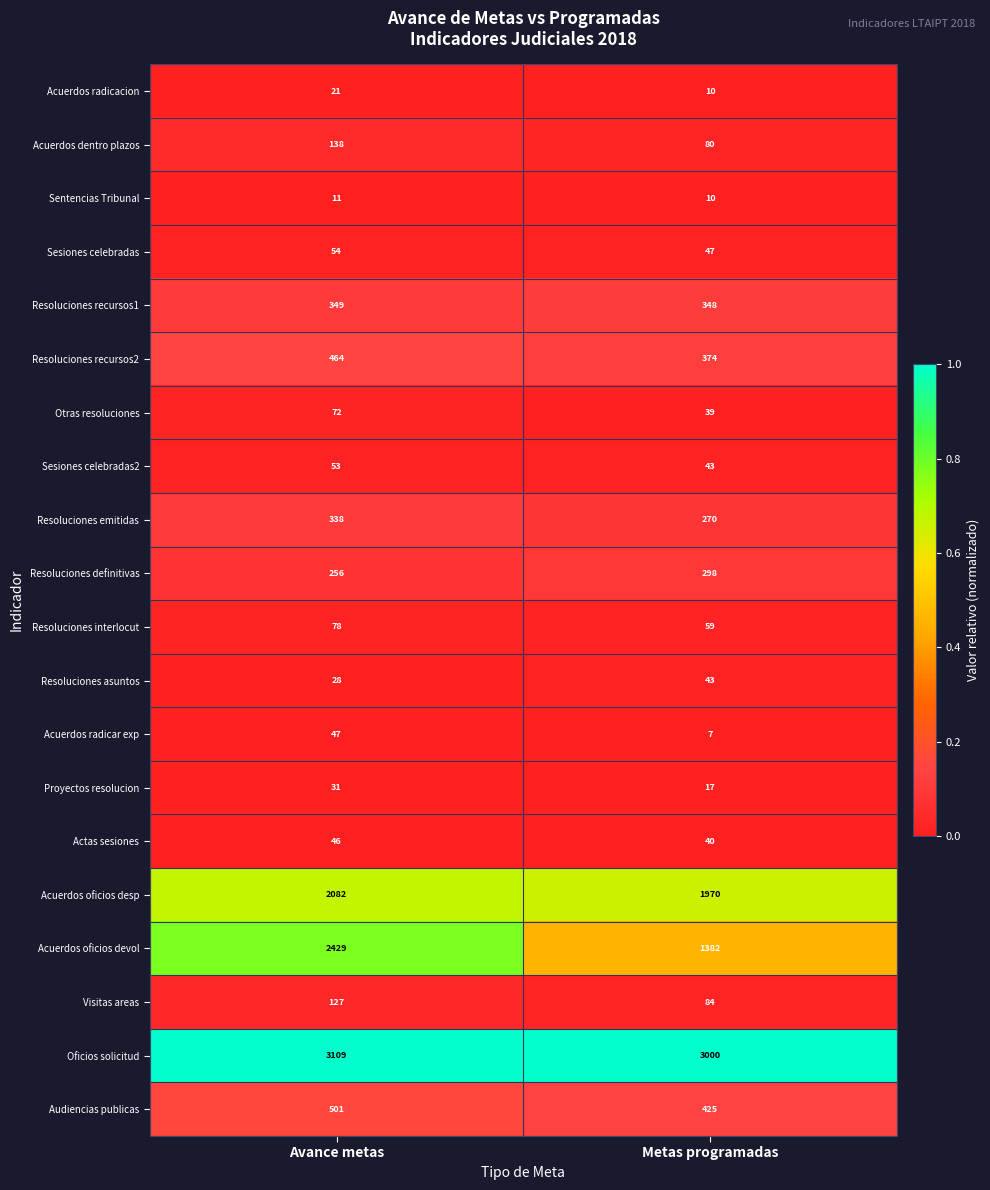

Which series changed the most between Avance metas and Metas programadas?

Acuerdos oficios devol